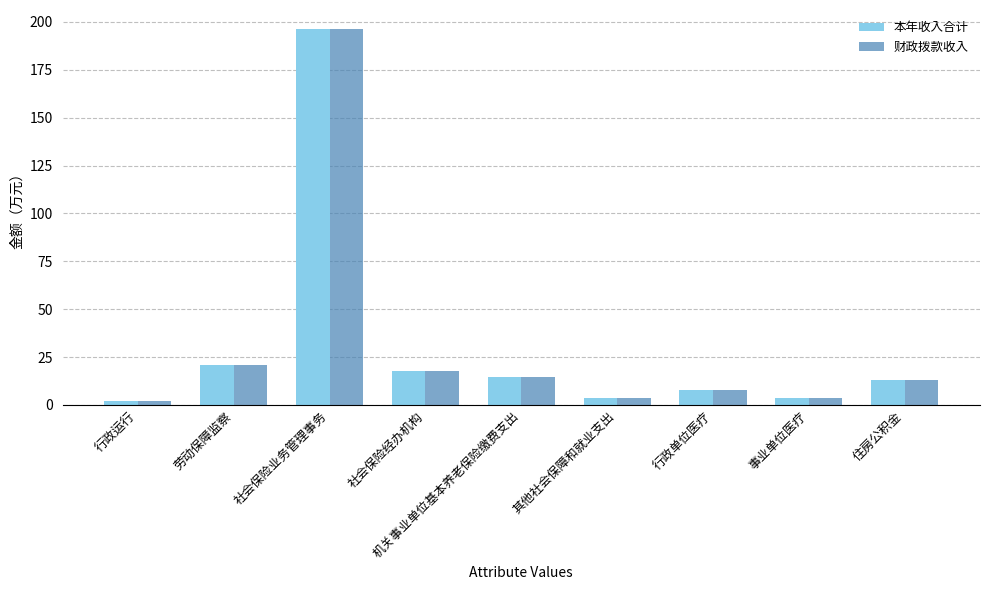

Which category has the lowest value across all series?

行政运行